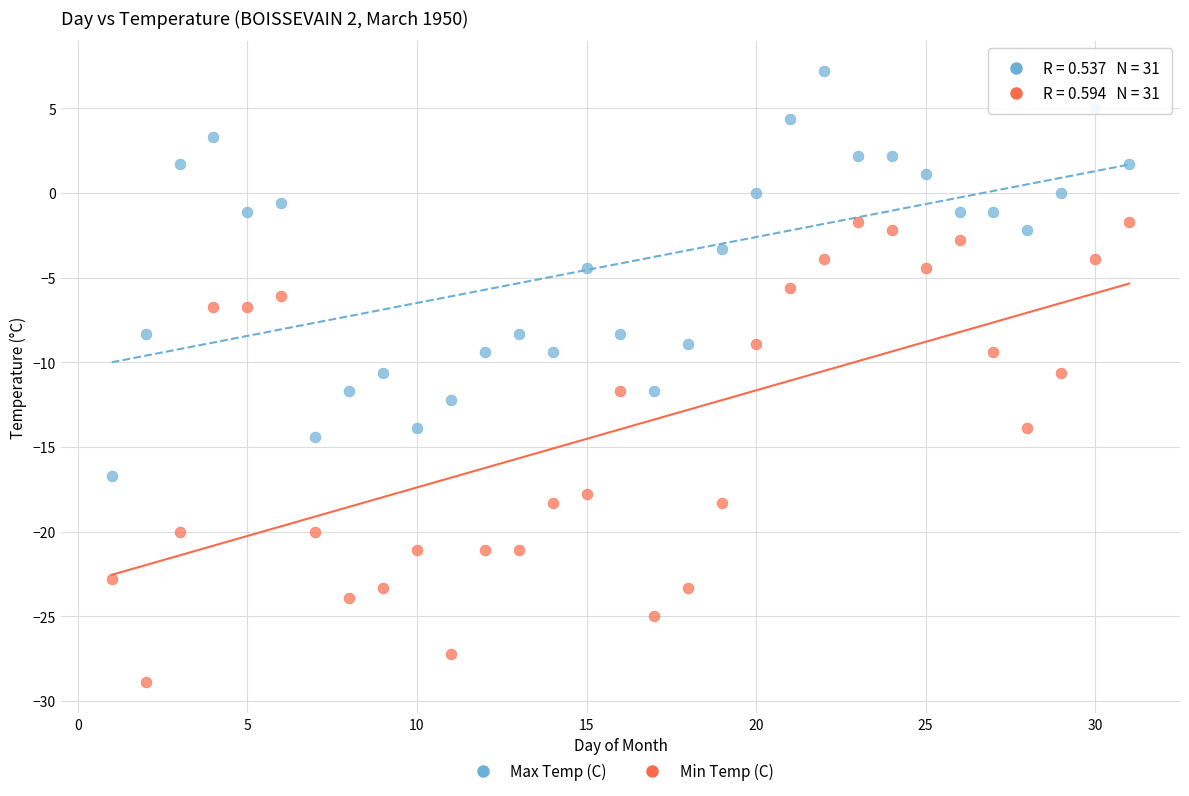

Across all data points, what is the range of Y values (max minus min)?

36.1